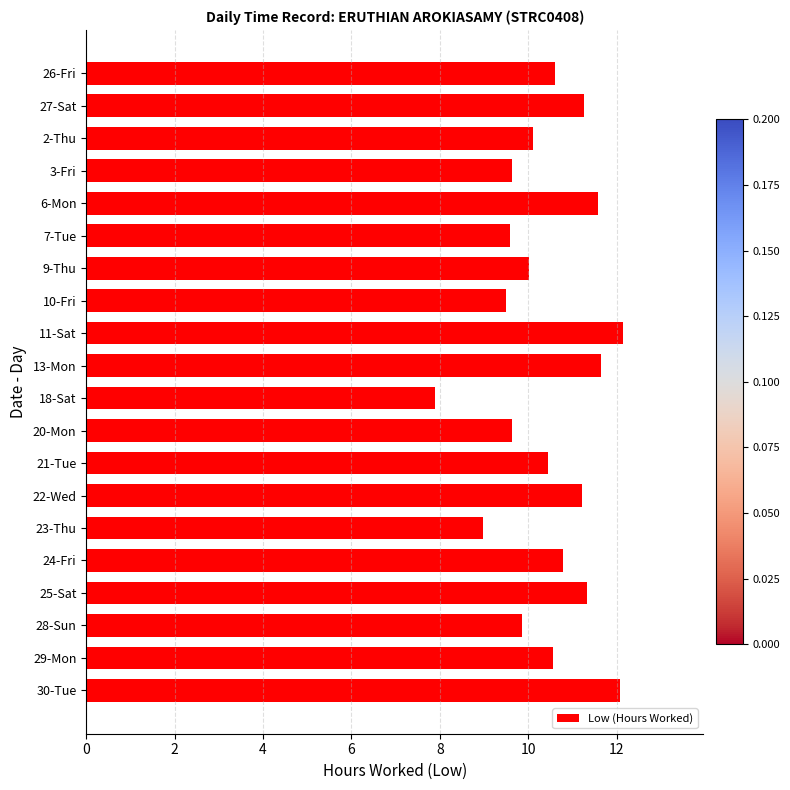

What position from the bottom is 24-Fri?

5